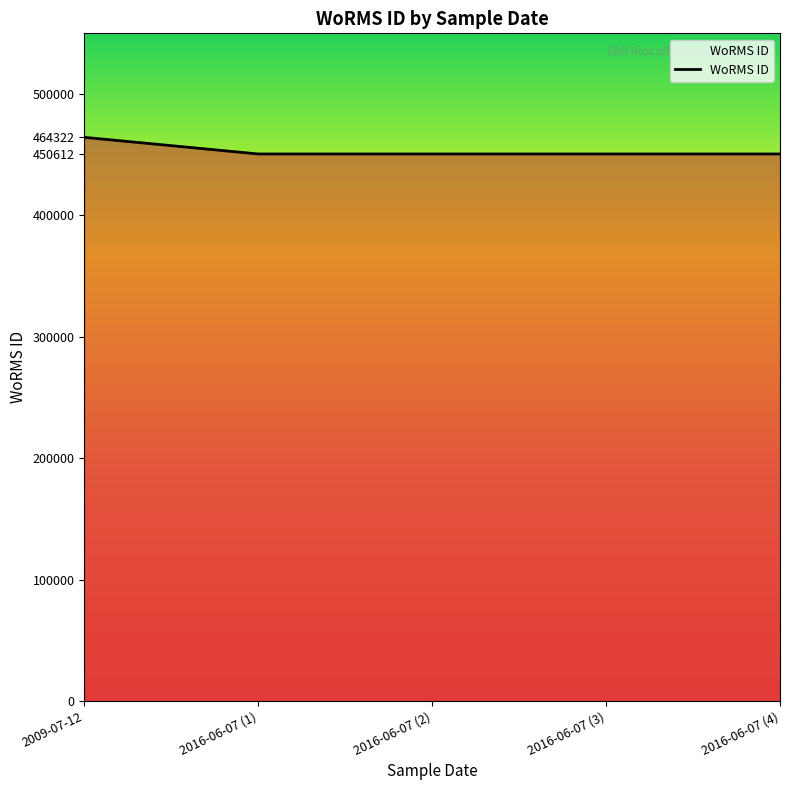

The value at 2016-06-07 (2) is 110617. True or false?

False